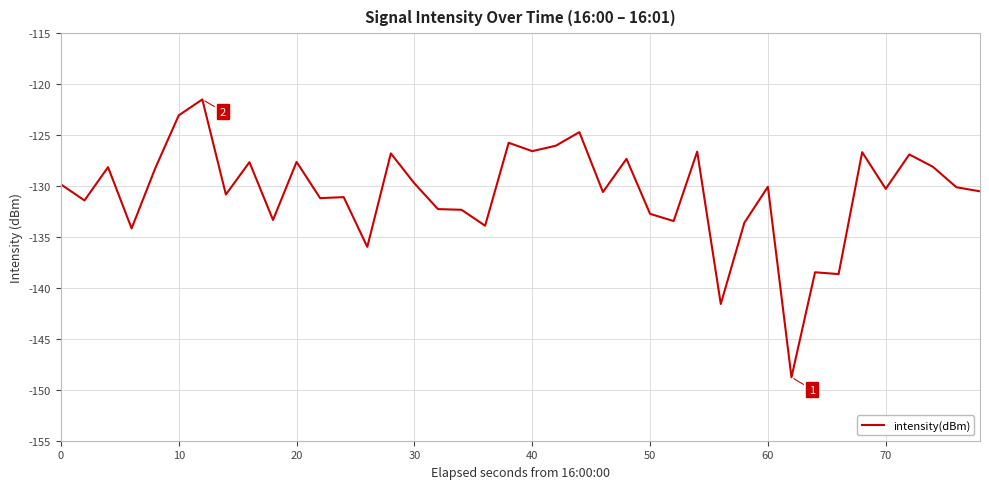

How many series are shown in this chart?

1